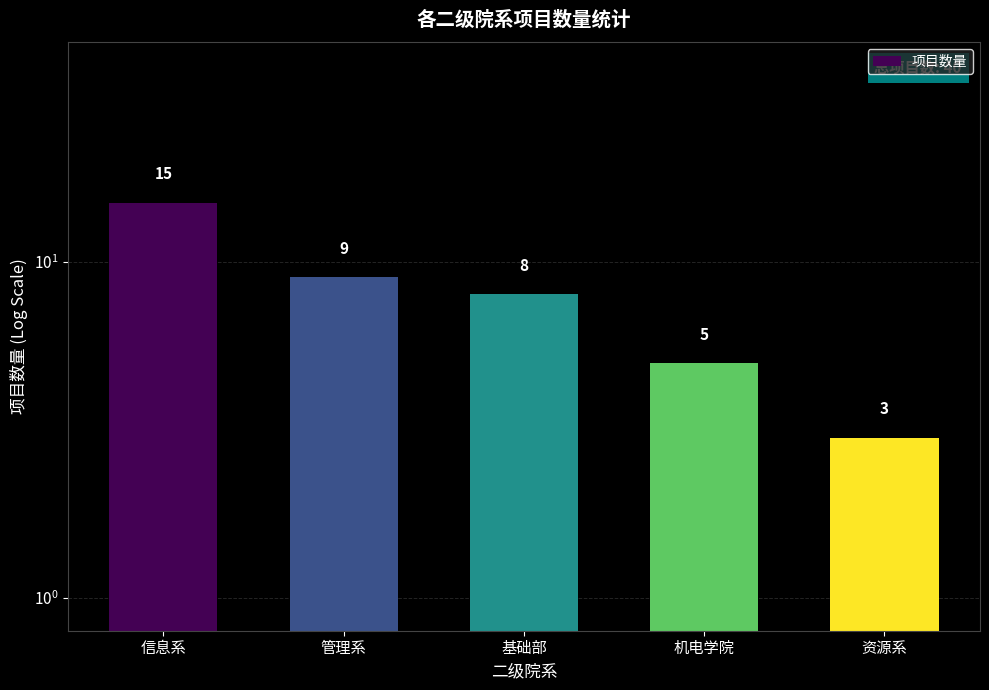

Reading left to right, transcribe all the data shown in this chart.

15	9	8	5	3